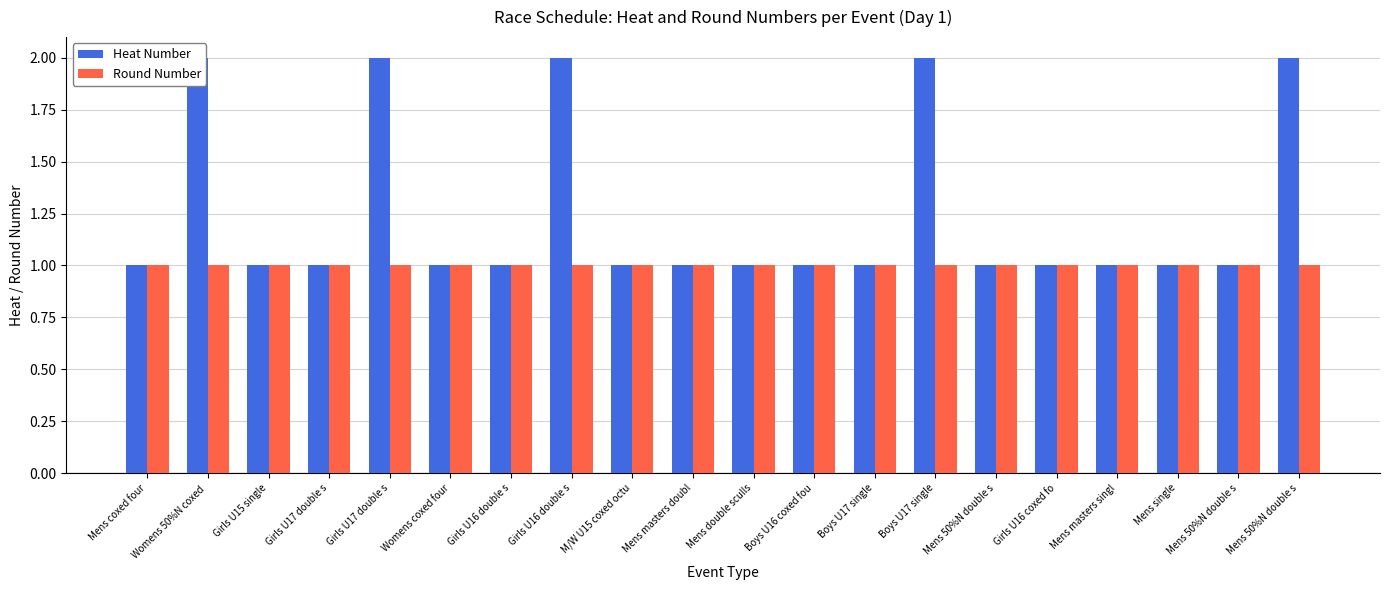

Which series has the largest range (max minus min)?

Heat Number